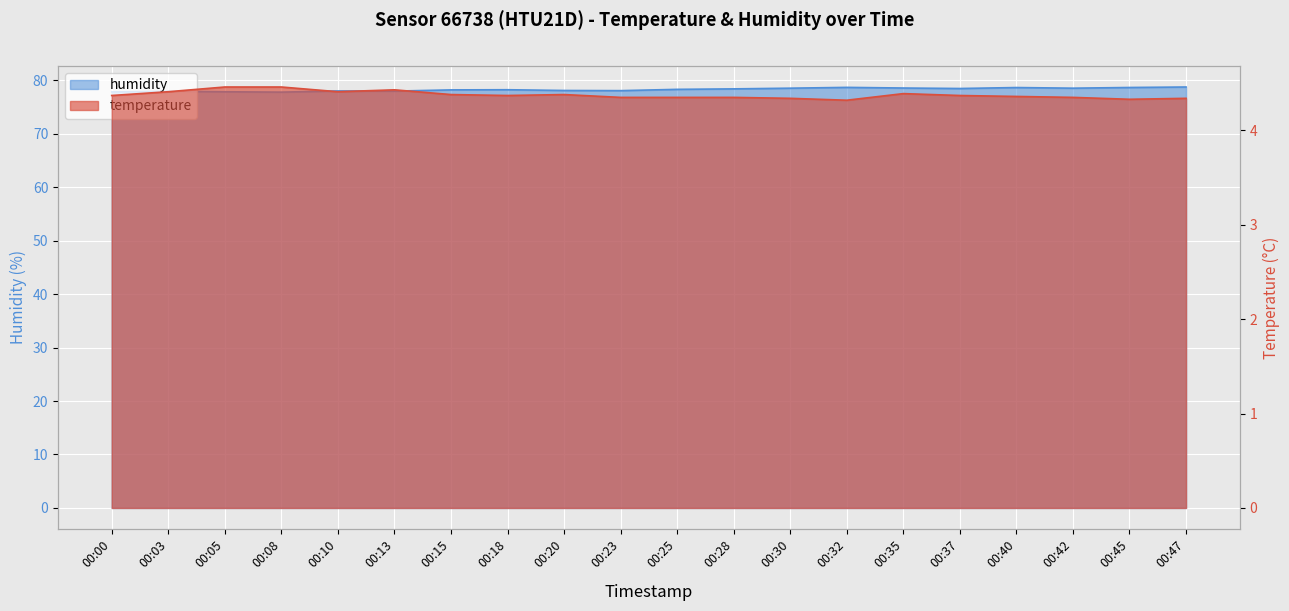

List the labels in order of temperature value, largest first.

00:05, 00:08, 00:13, 00:03, 00:10, 00:35, 00:15, 00:20, 00:00, 00:18, 00:37, 00:40, 00:23, 00:25, 00:28, 00:42, 00:30, 00:47, 00:45, 00:32